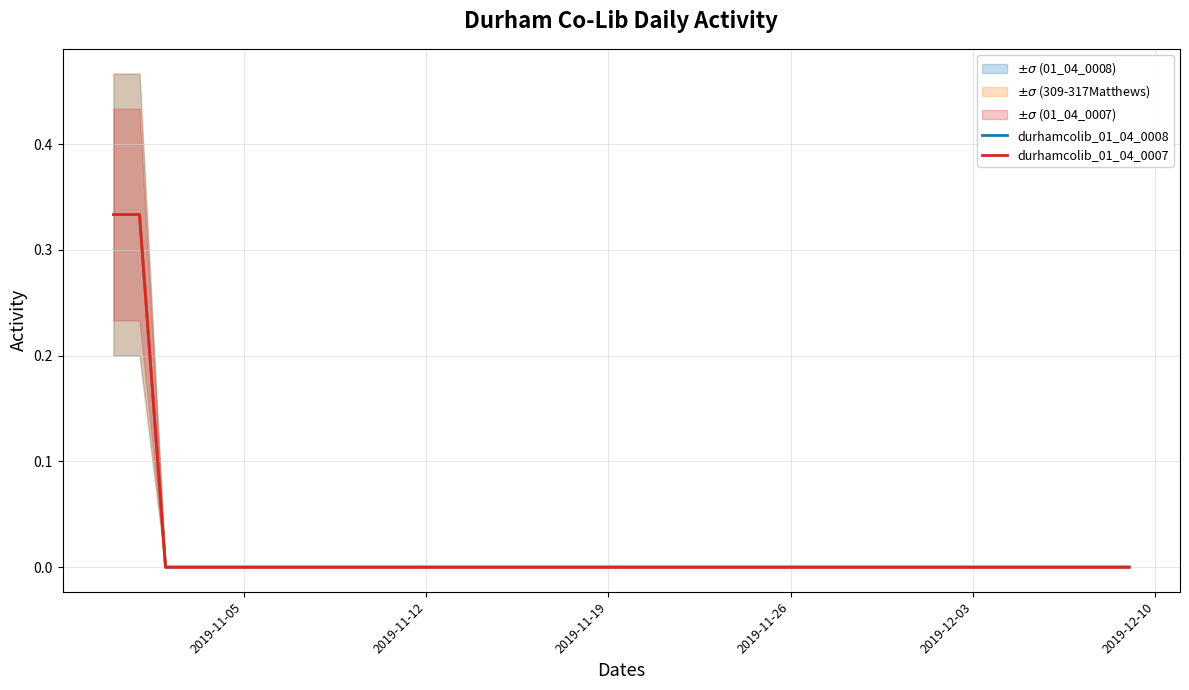

List the series in order of their peak value, highest first.

durhamcolib_01_04_0008, durhamcolib_01_04_0007